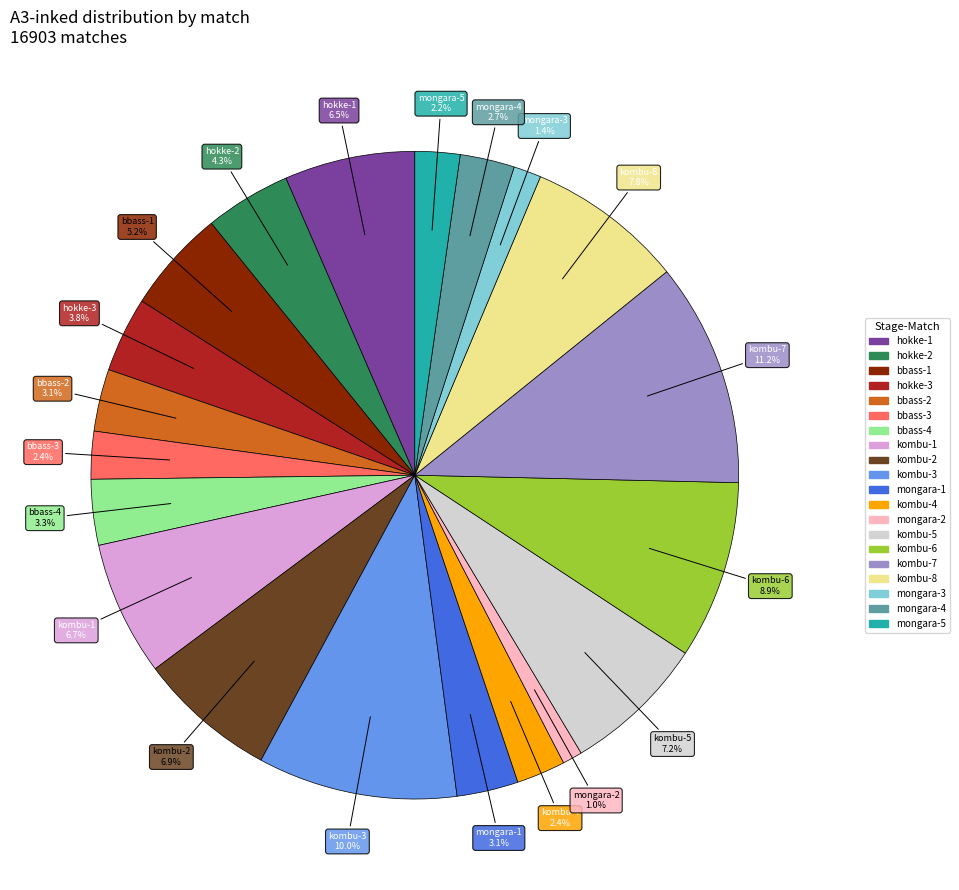

What is the ratio of the value at kombu-1 to the value at kombu-2?

1.0